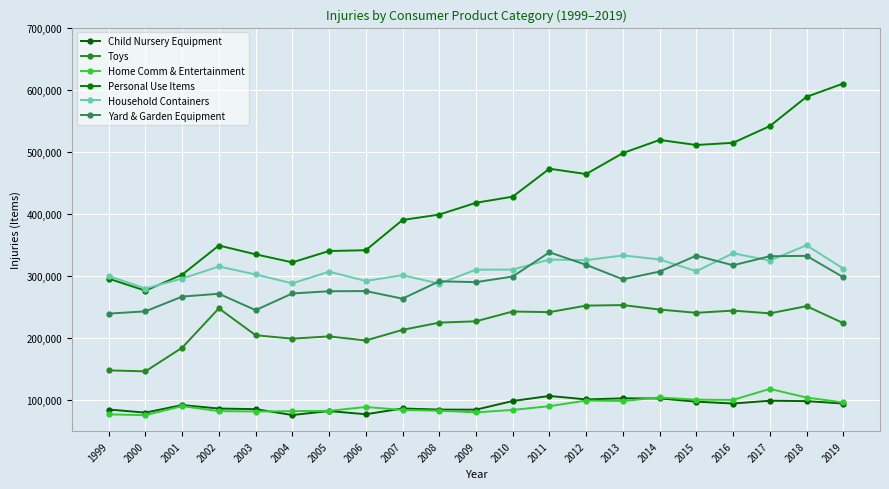

What is the sum of all Toys values?

4629702